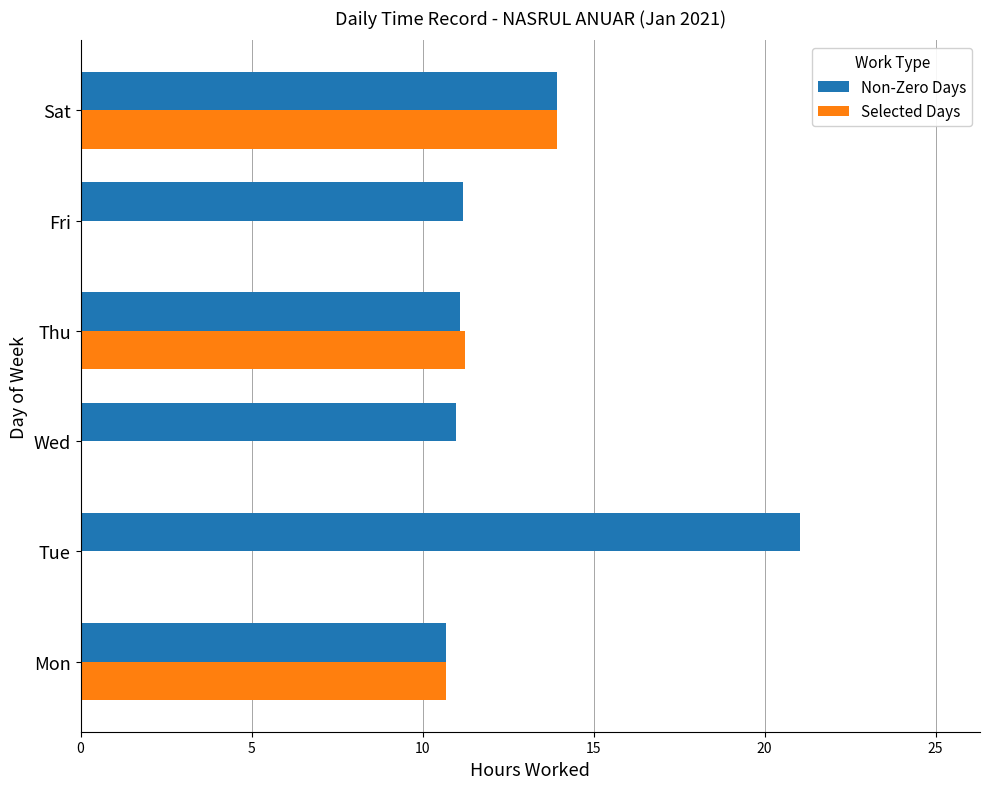

How many data points does each series have?

6